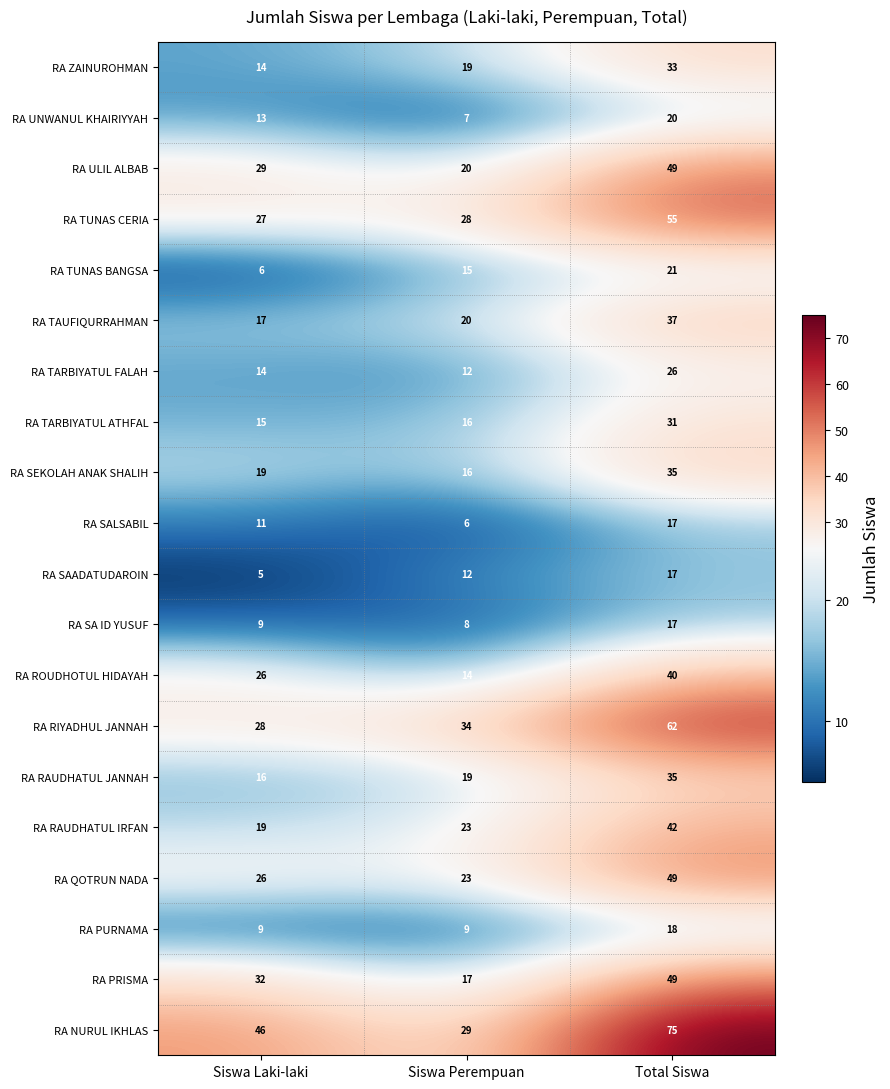

What is the sum of all RA SA ID YUSUF values?

34